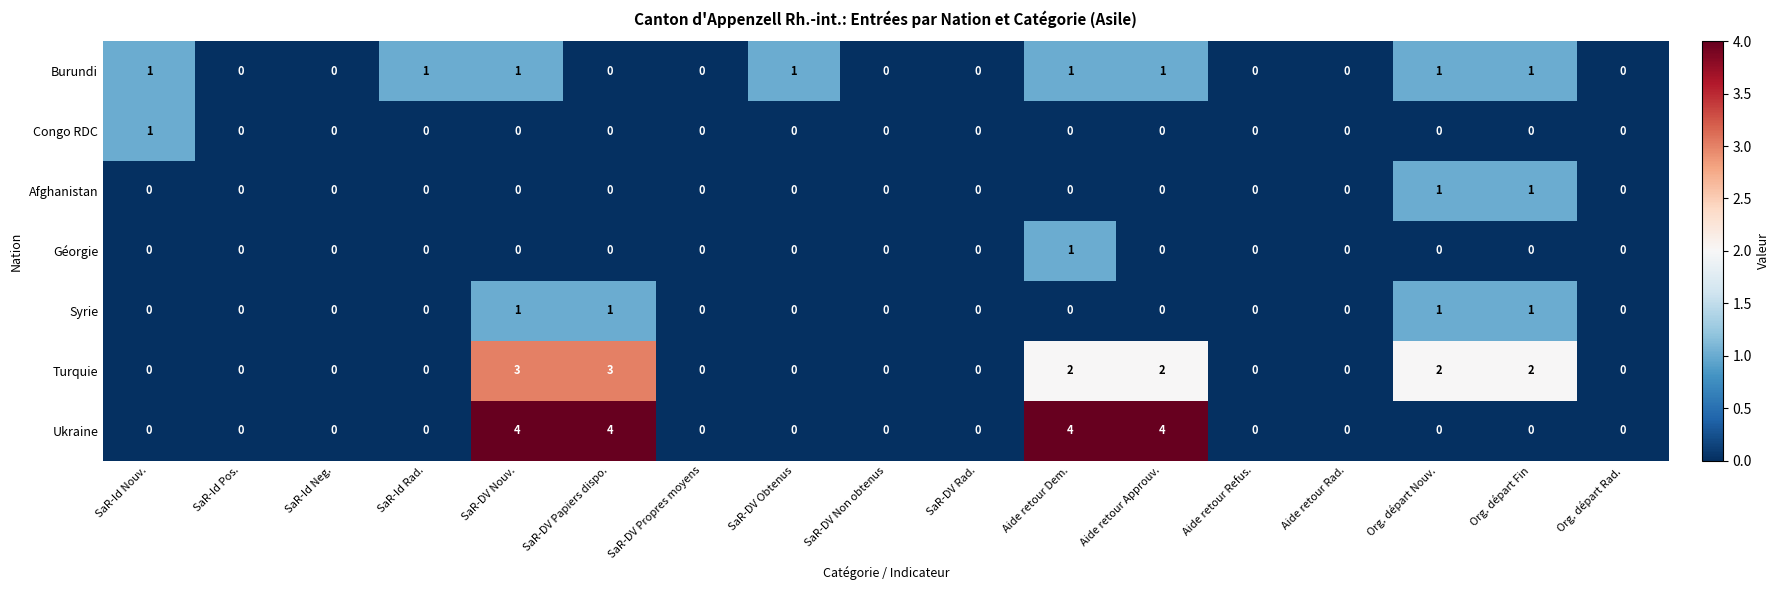

True or false: Congo RDC has a value of 0 at SaR-Id Neg..

True